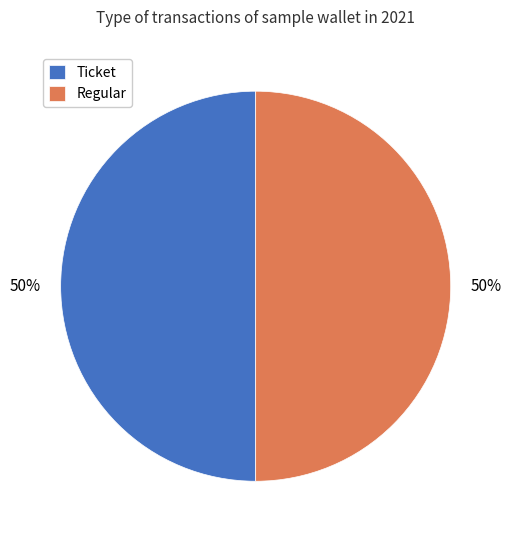

To the nearest percent, what portion does Ticket represent?

50%